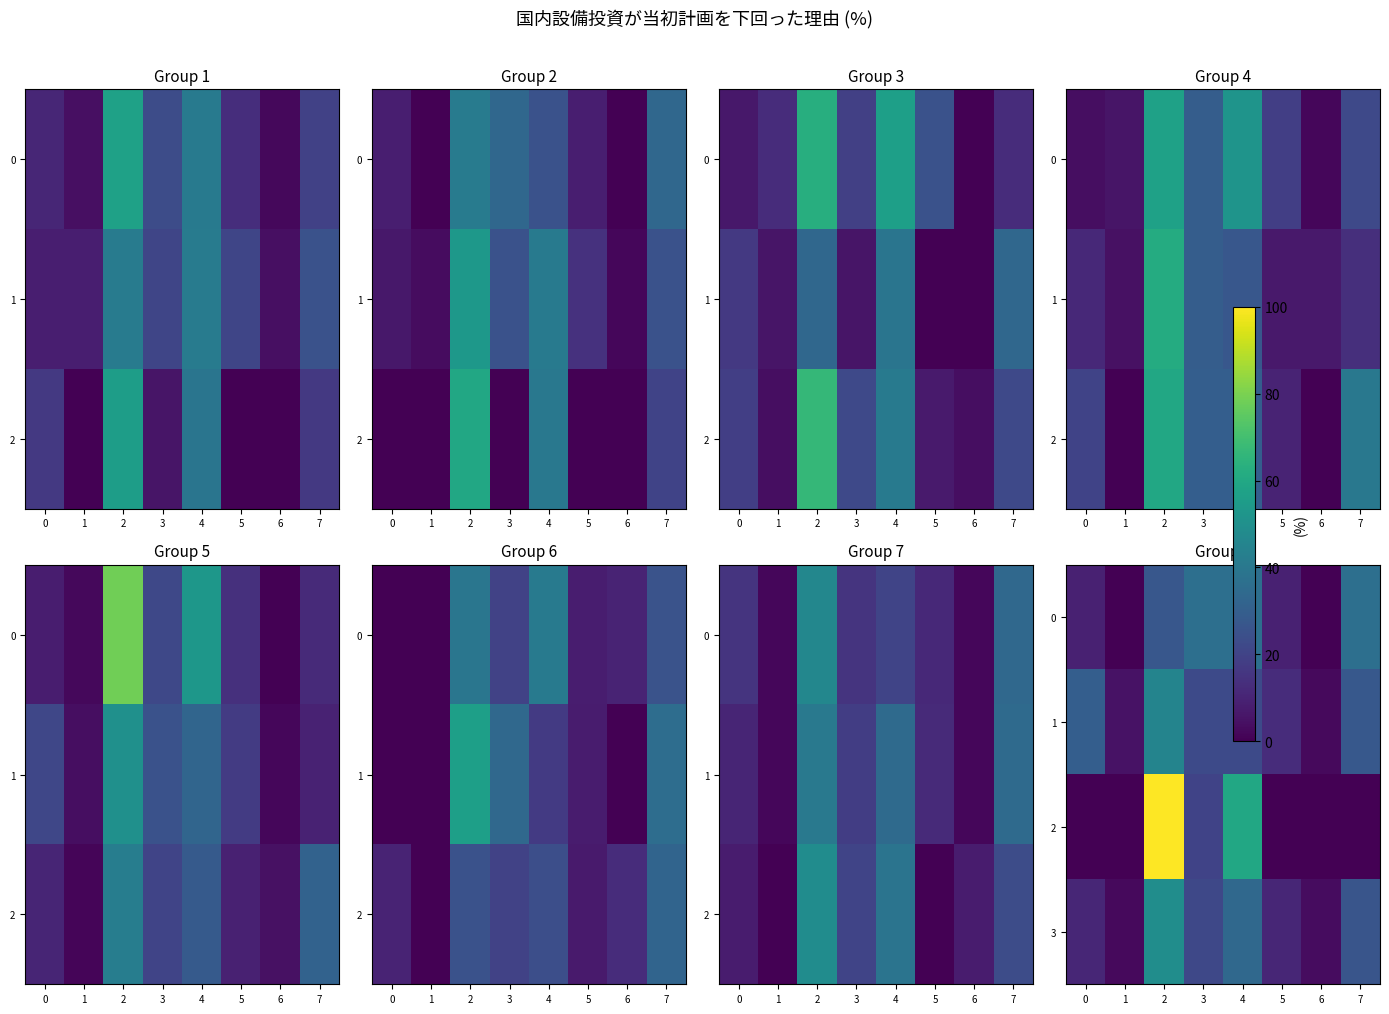

What is the difference between the highest and lowest values at 2?

72.7